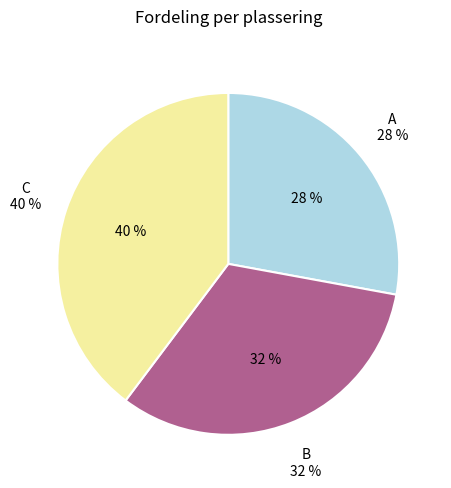

To the nearest percent, what portion does C represent?

40%